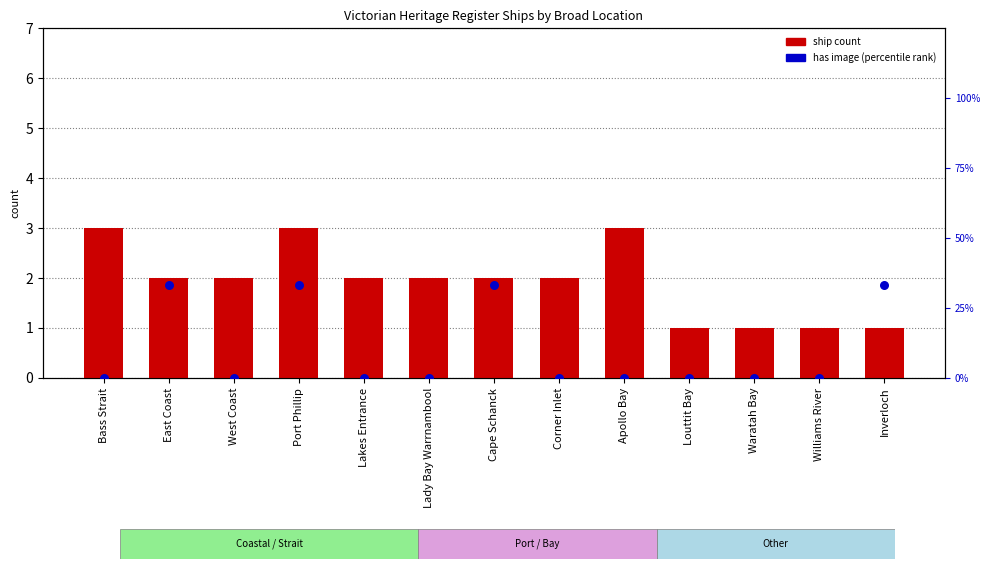

Which series contains the highest Y value?

has image (percentile rank within sample)